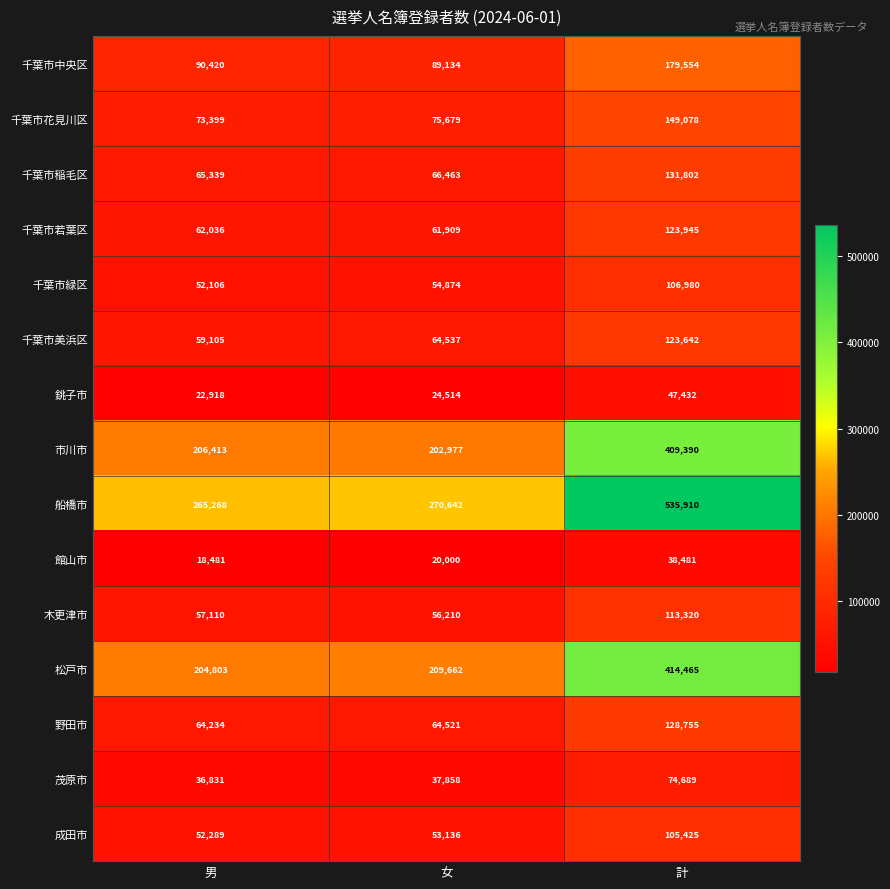

At which category does the chart reach its peak across all series?

計